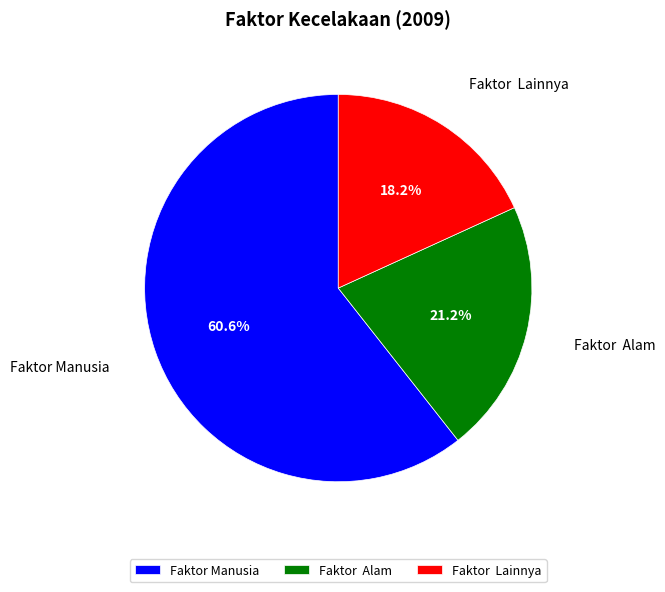

What is the total percentage of Faktor Manusia and Faktor Lainnya?

78.8%